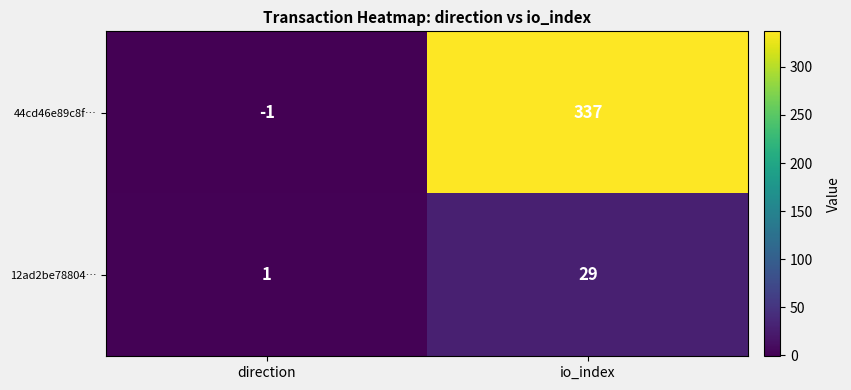

What value does the 12ad2be78804… series have at io_index?

29